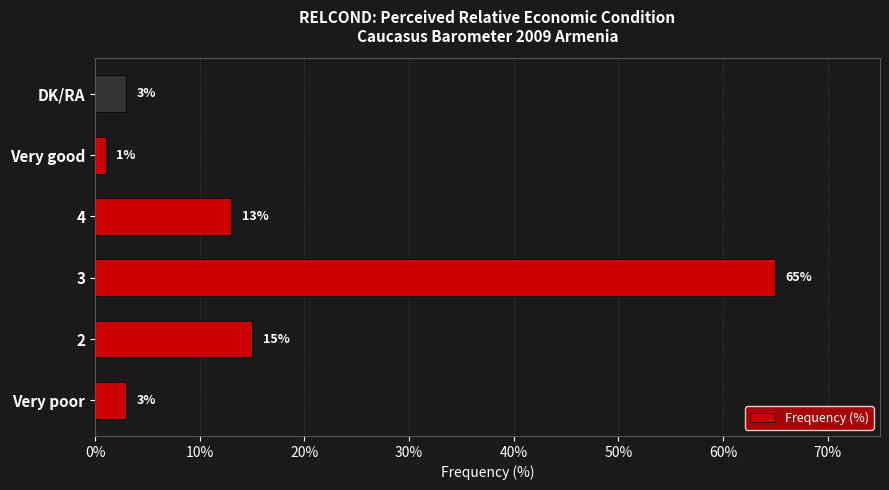

What is the average value?

17